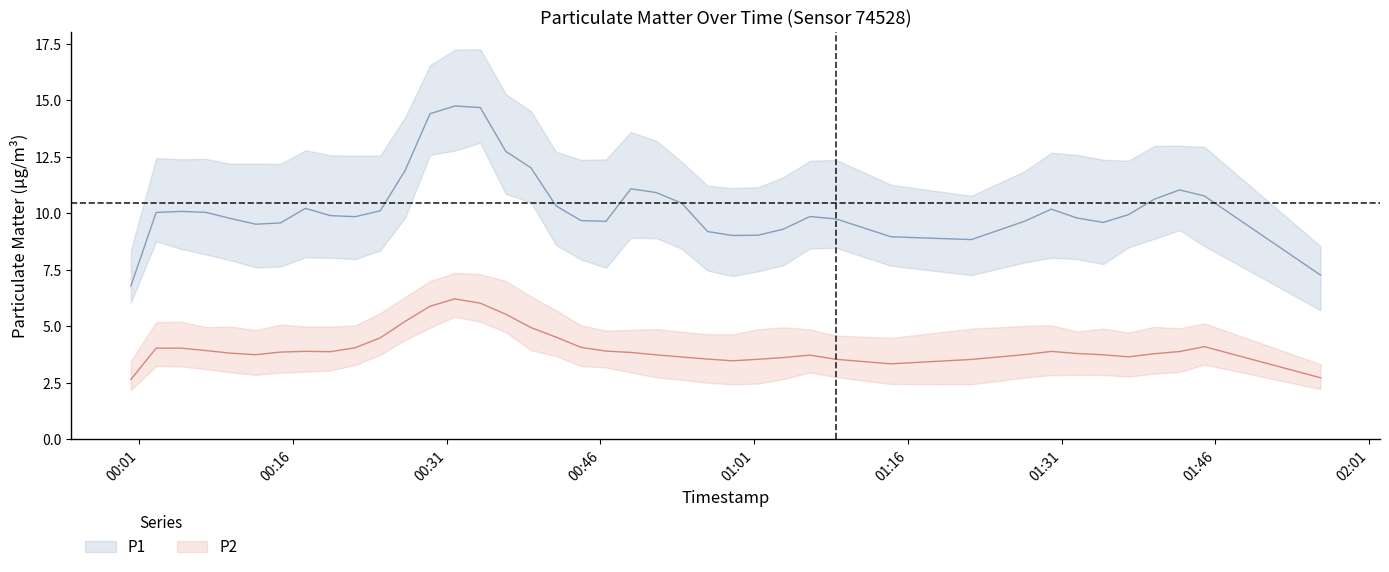

How many lines are shown in the chart?

2